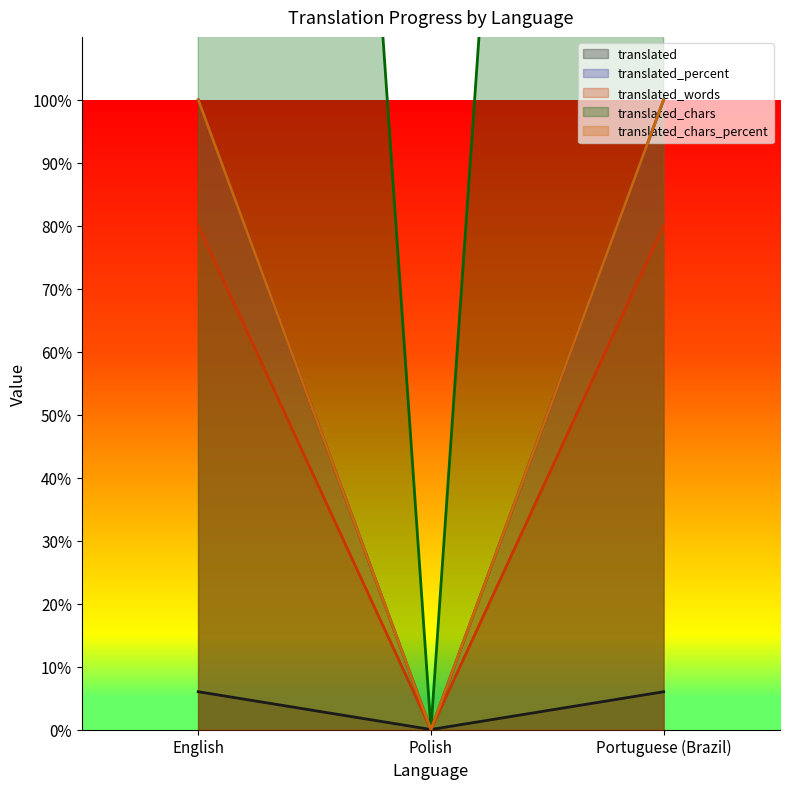

What is the spread (max minus min) of values at English?

527